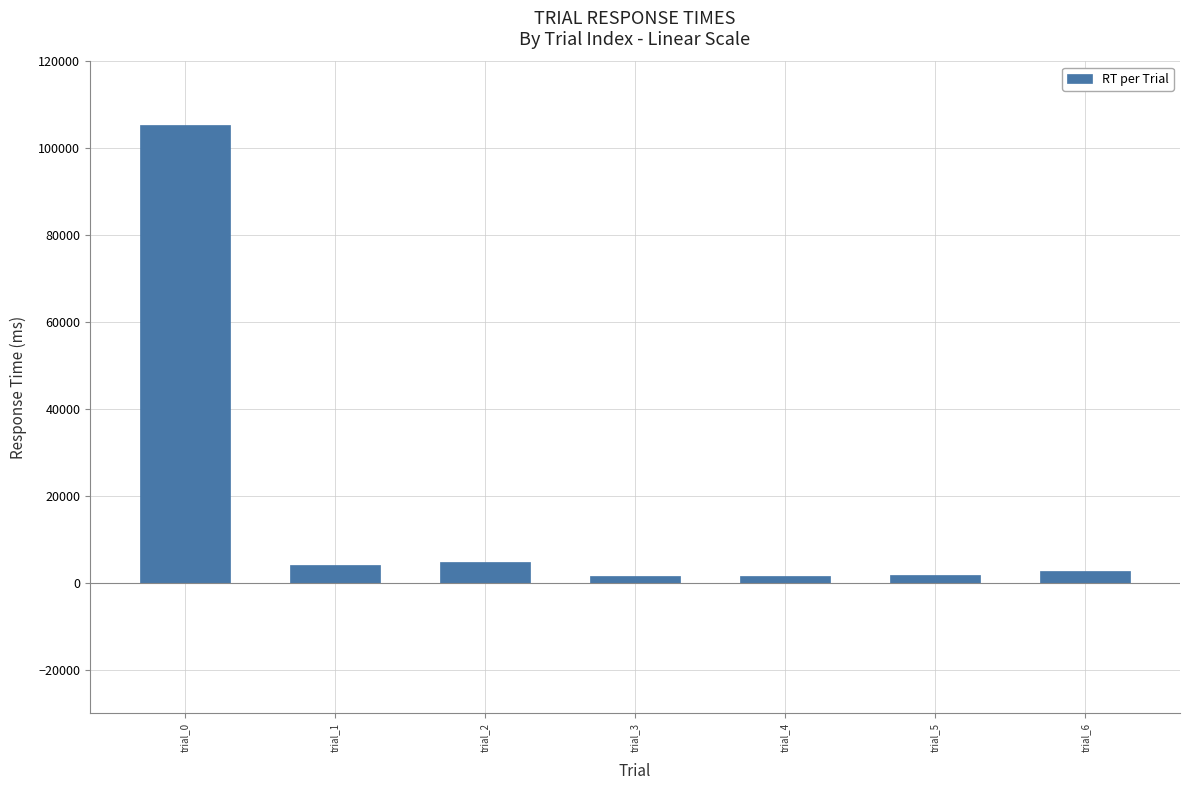

True or false: the data shows 105317 at trial_0.

True